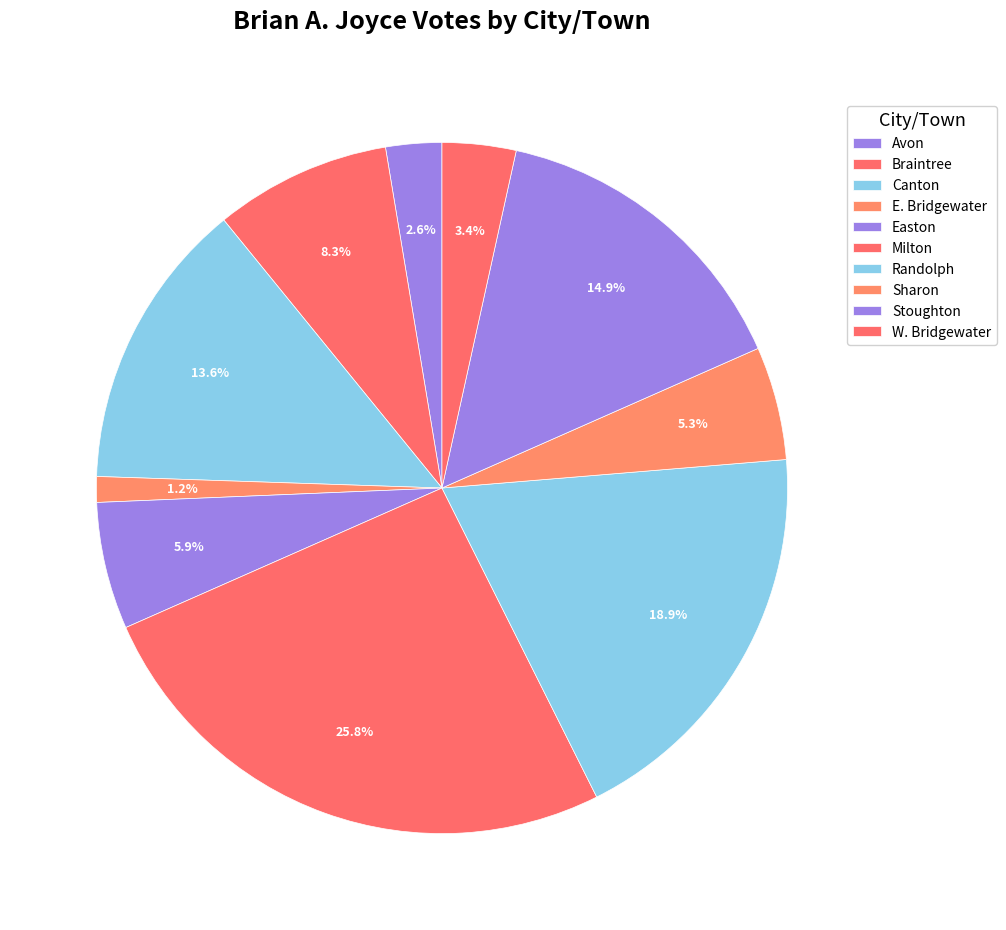

How many slices are in this pie chart?

10